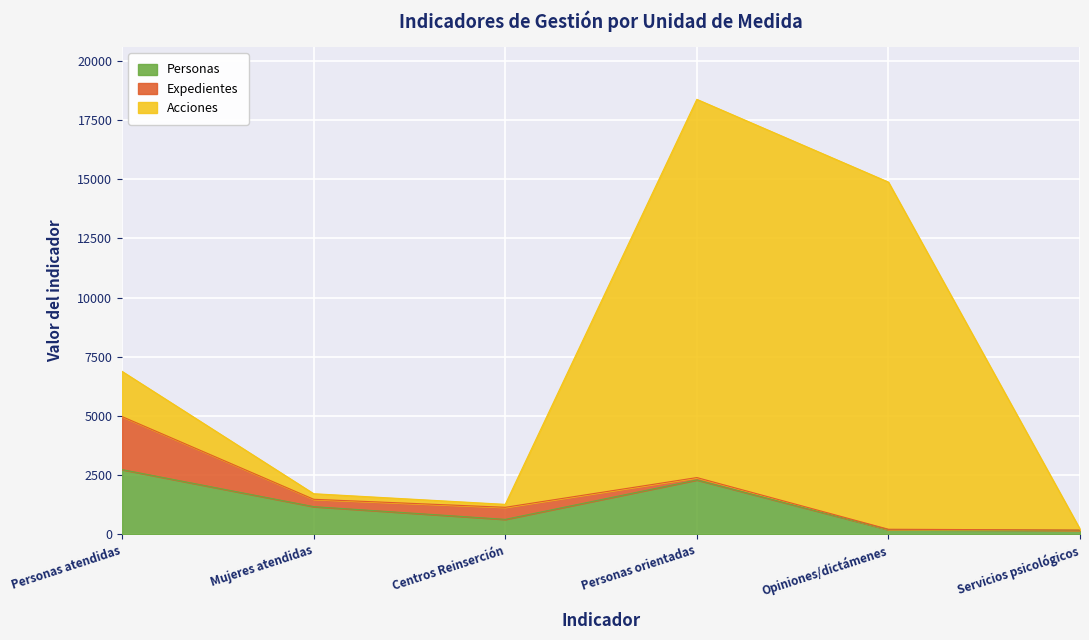

How many lines are shown in the chart?

3